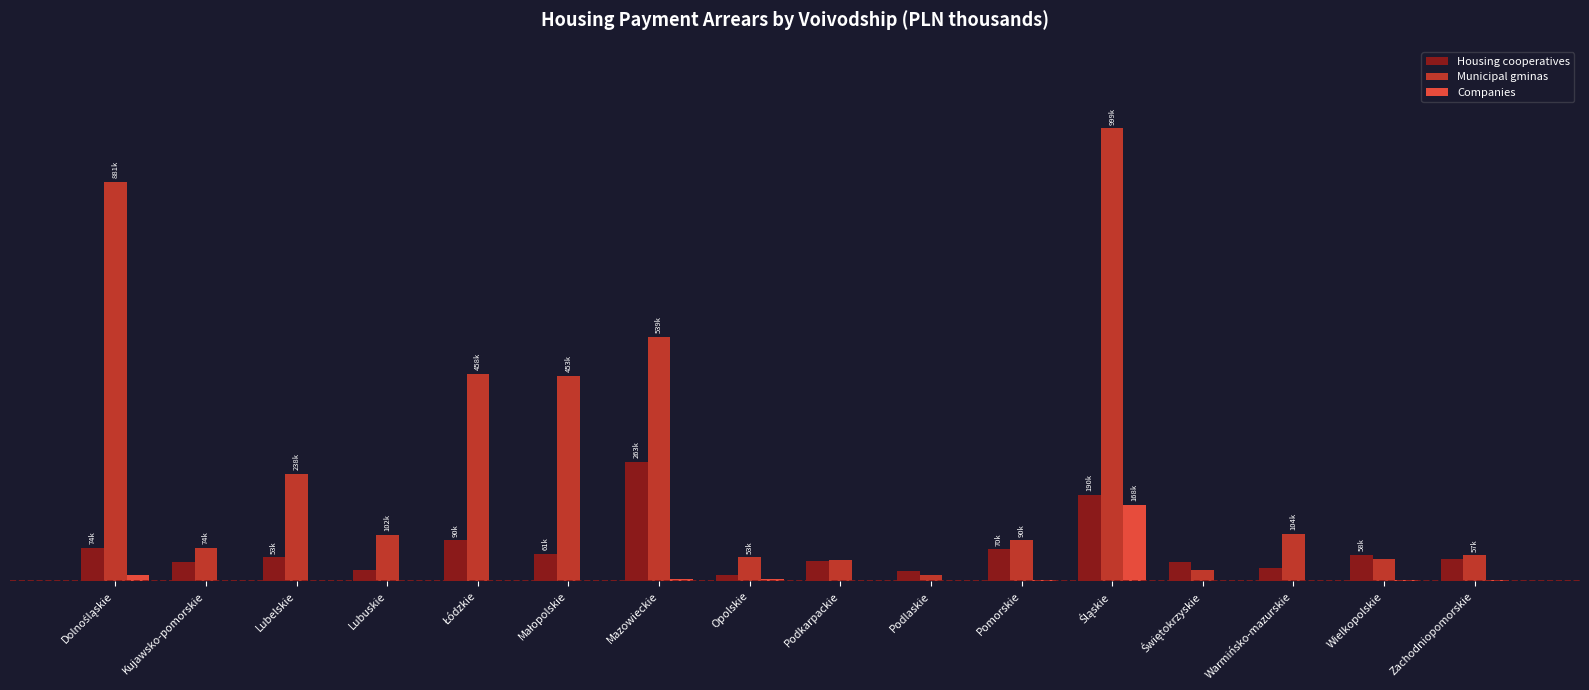

Rank the series by their maximum value, from highest to lowest.

Municipal gminas, Housing cooperatives, Companies